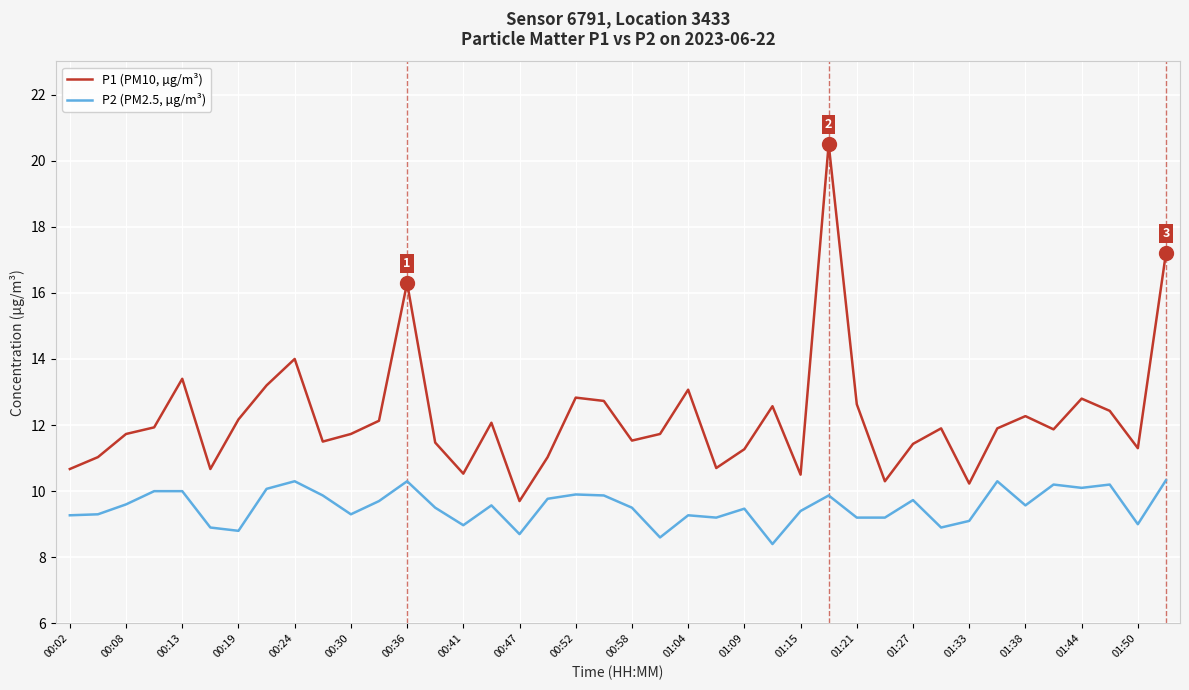

True or false: P2 (PM2.5, µg/m³) and P1 (PM10, µg/m³) intersect in this chart.

False